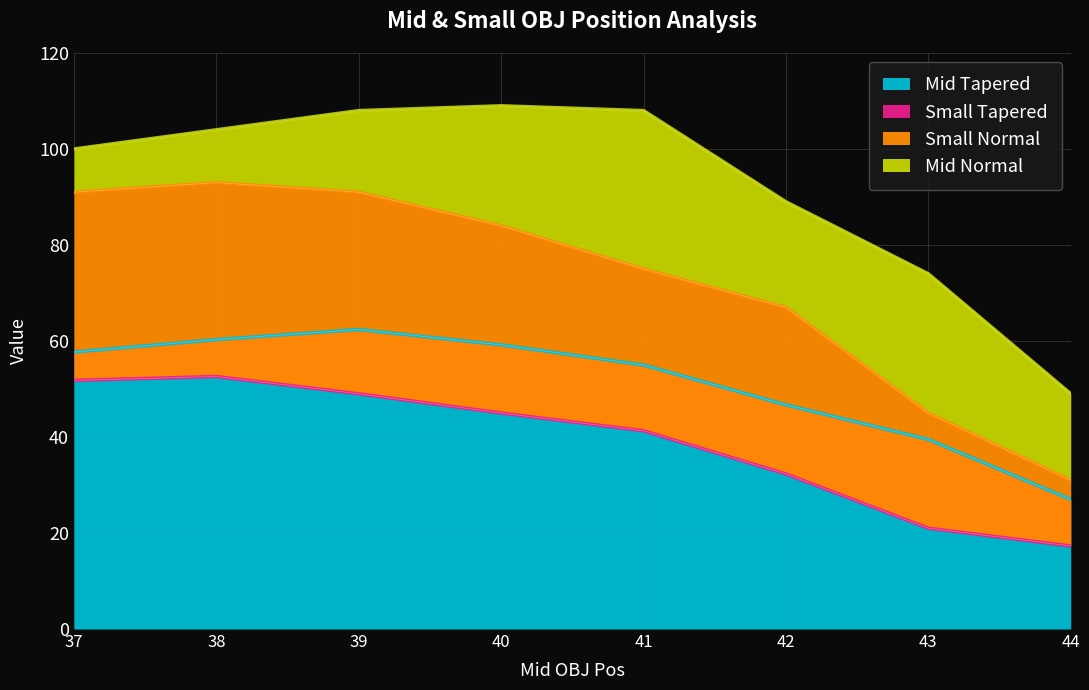

Which series has the largest total across all categories?

Mid Normal